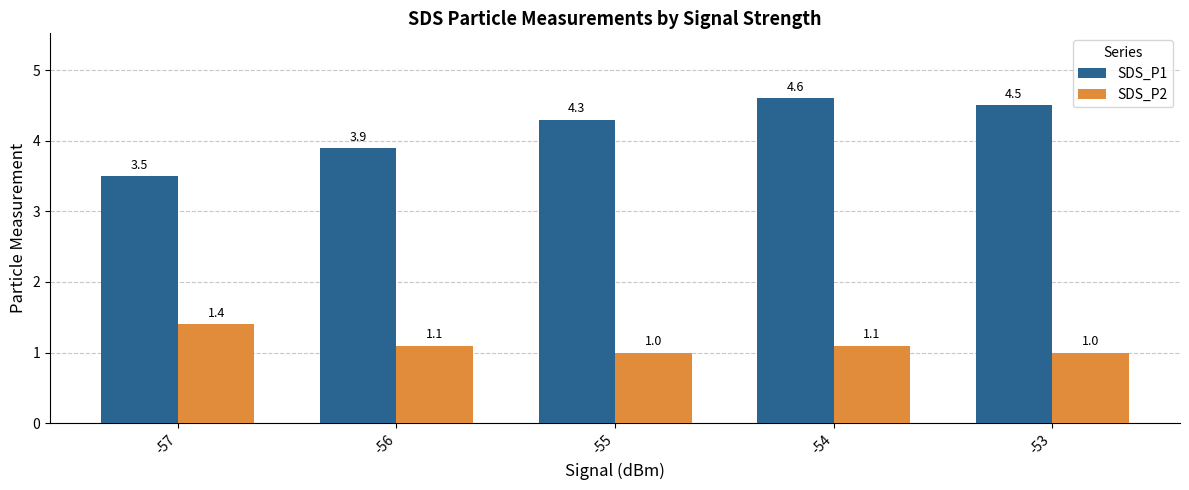

How many groups of bars are there?

5